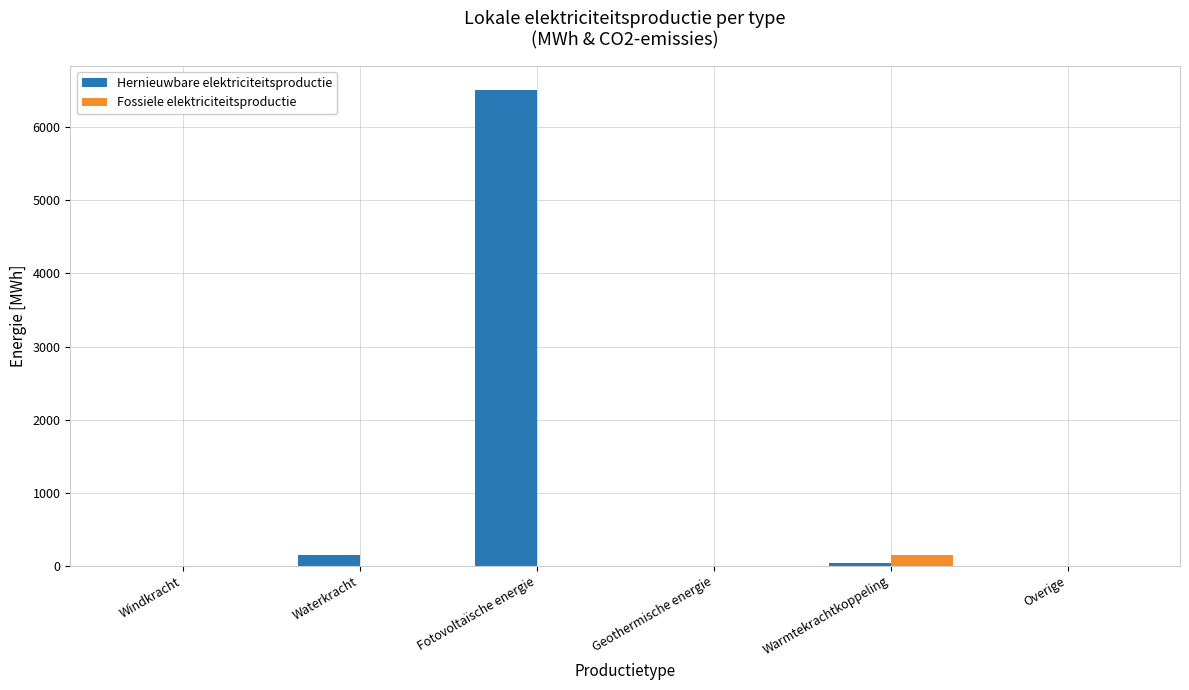

Which series has the largest range (max minus min)?

Hernieuwbare elektriciteitsproductie